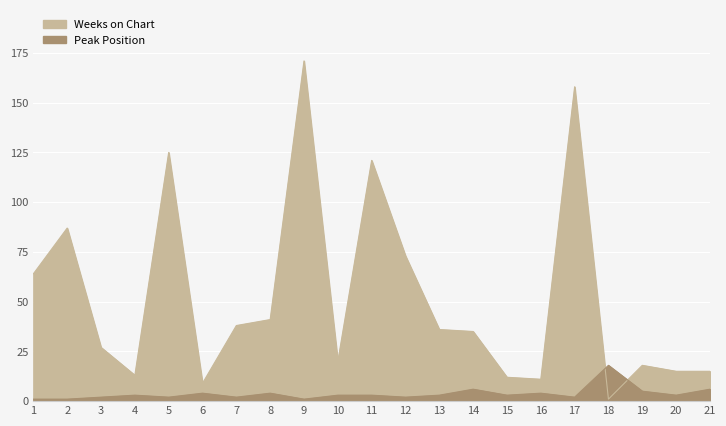

Is the value of Peak Position at 10 greater than the value of Weeks on Chart at 14?

No